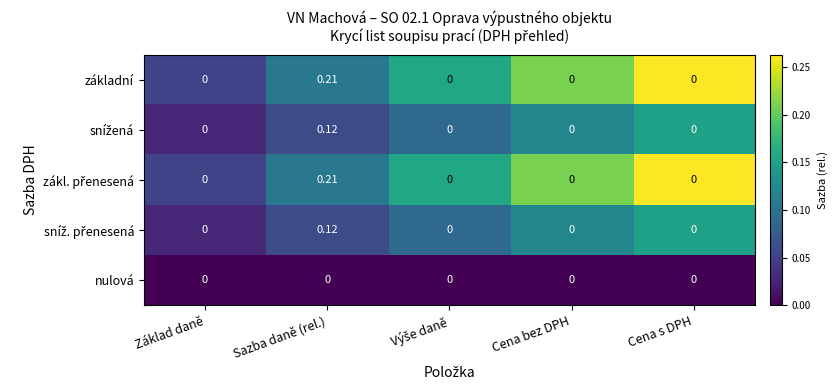

At which category does the chart reach its peak across all series?

Sazba daně (rel.)